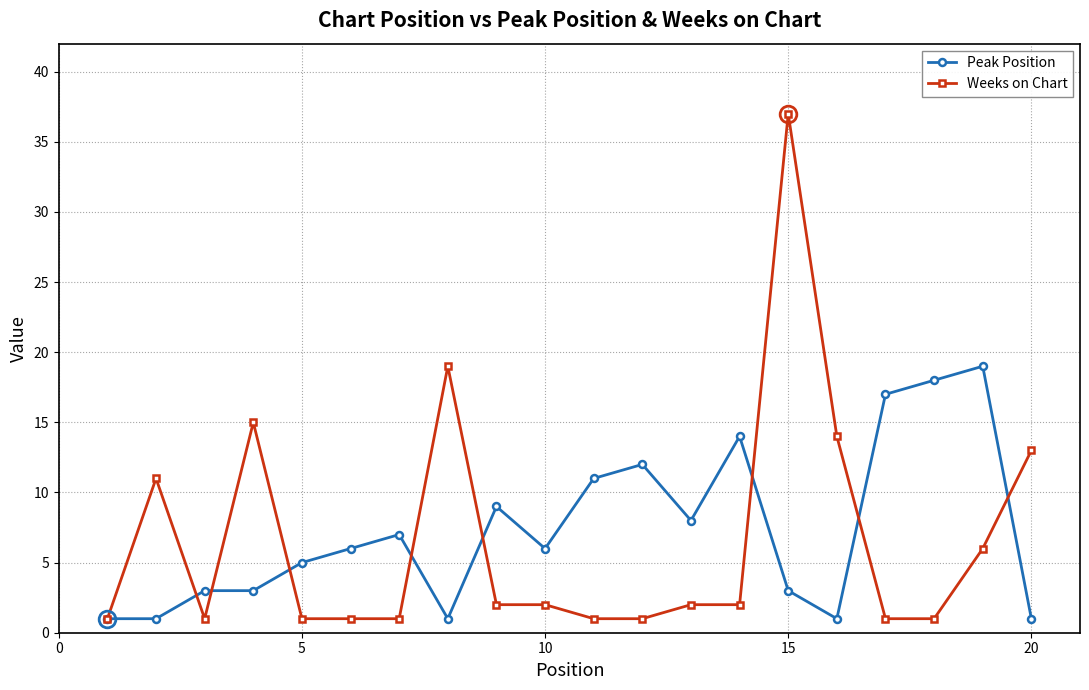

What is the value of the Weeks on Chart point at the 4th from the left?

15